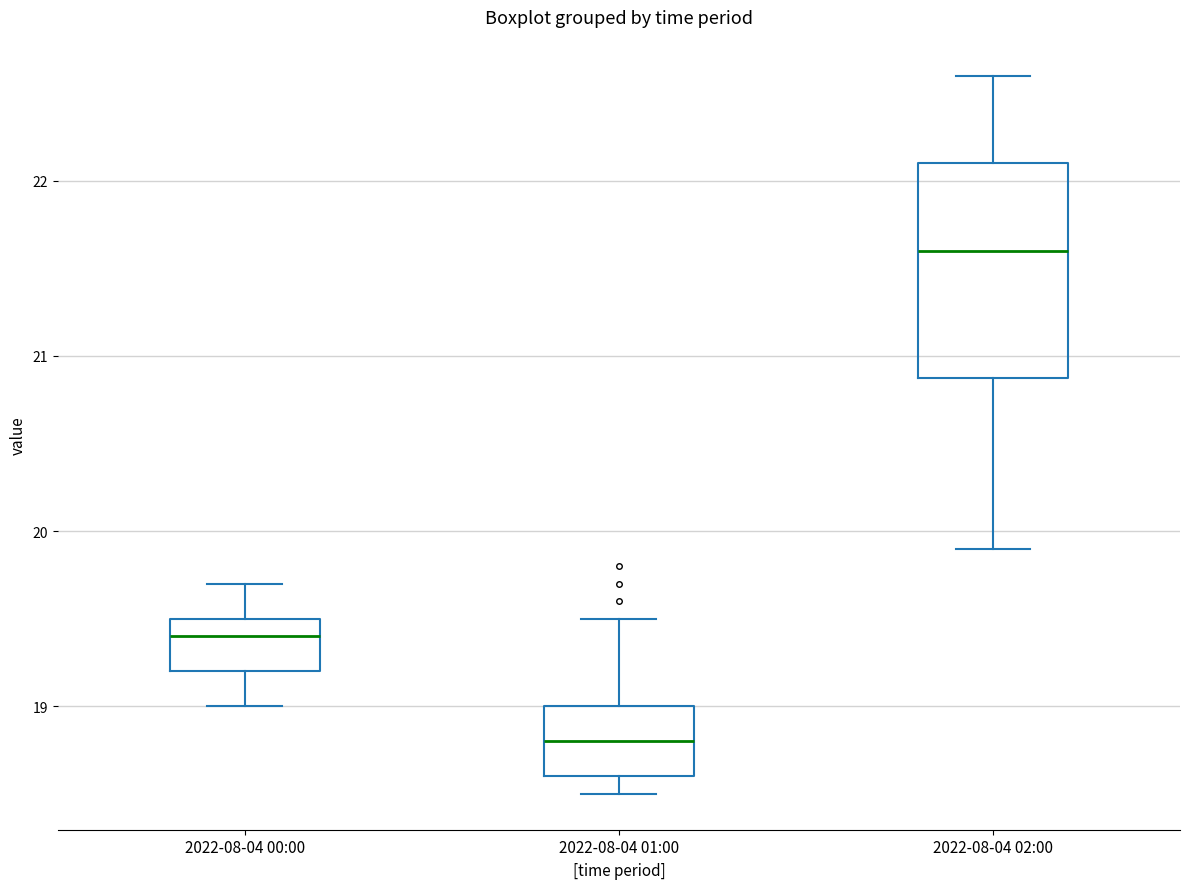

Which box has the lowest median line?

2022-08-04 01:00